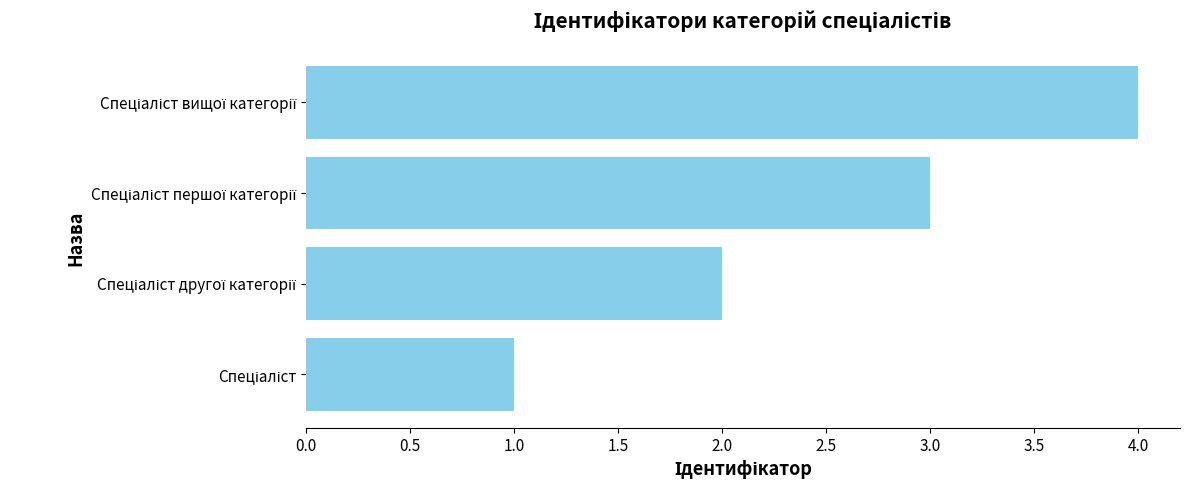

What is the maximum value shown in the chart?

4